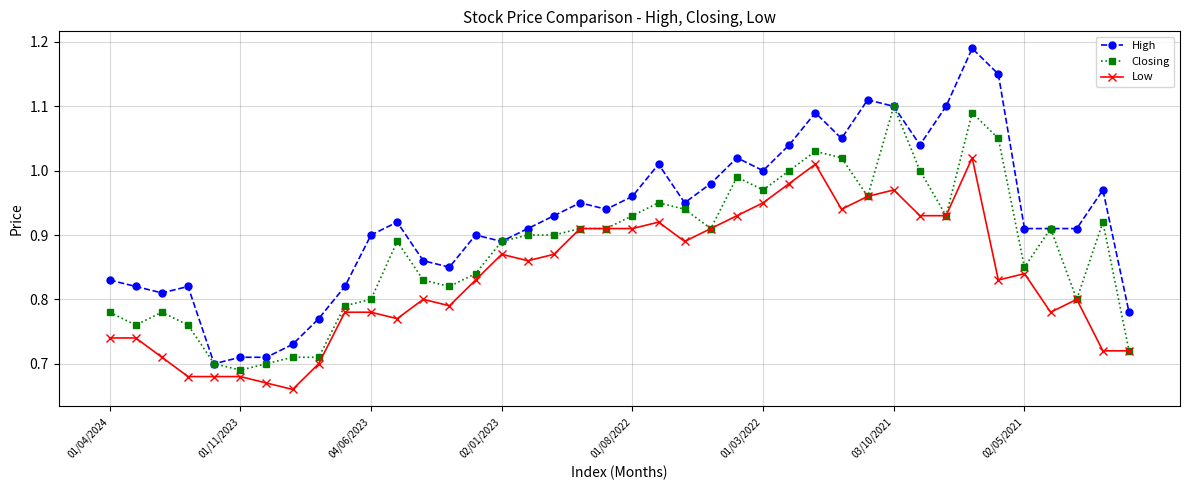

Rank the series by their average value, from lowest to highest.

Low, Closing, High